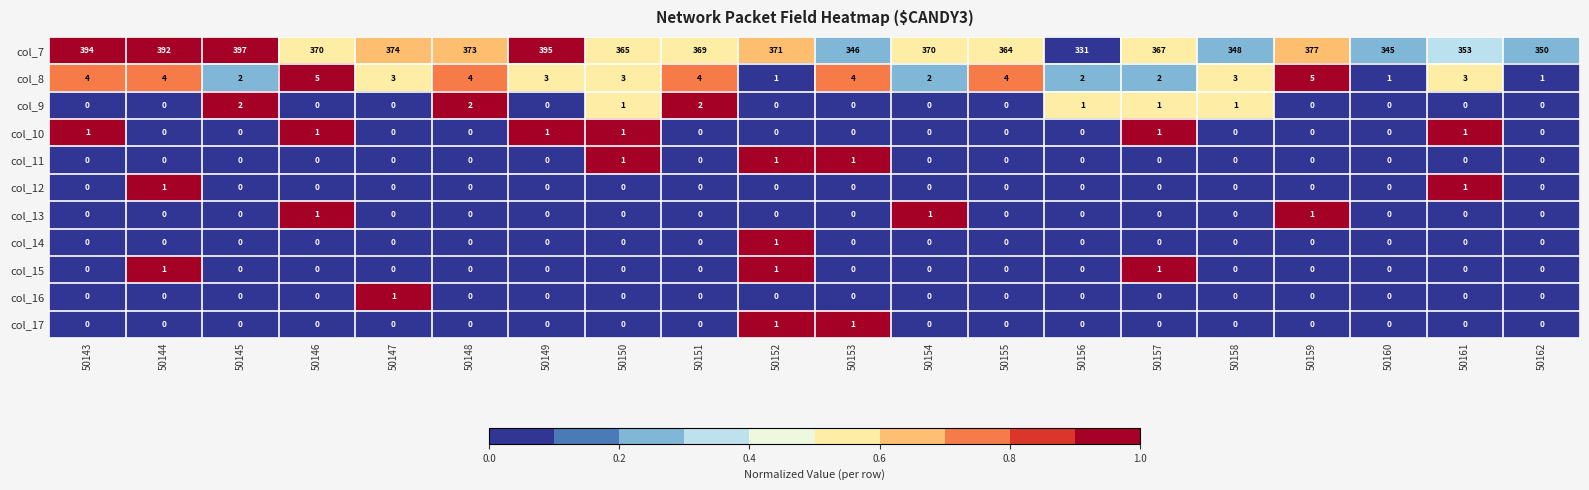

Which series has the largest range (max minus min)?

col_7